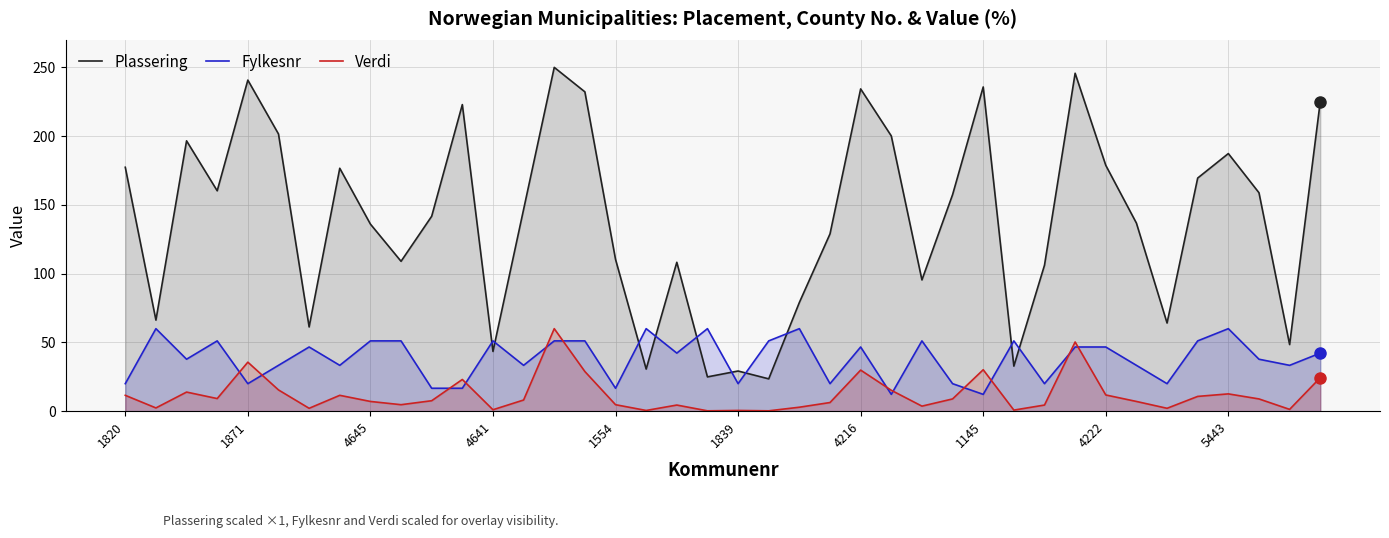

How many lines are shown in the chart?

3